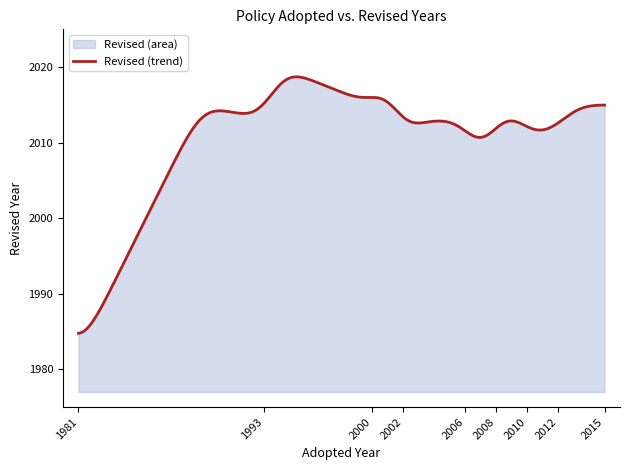

What is the greatest value displayed?

2018.7